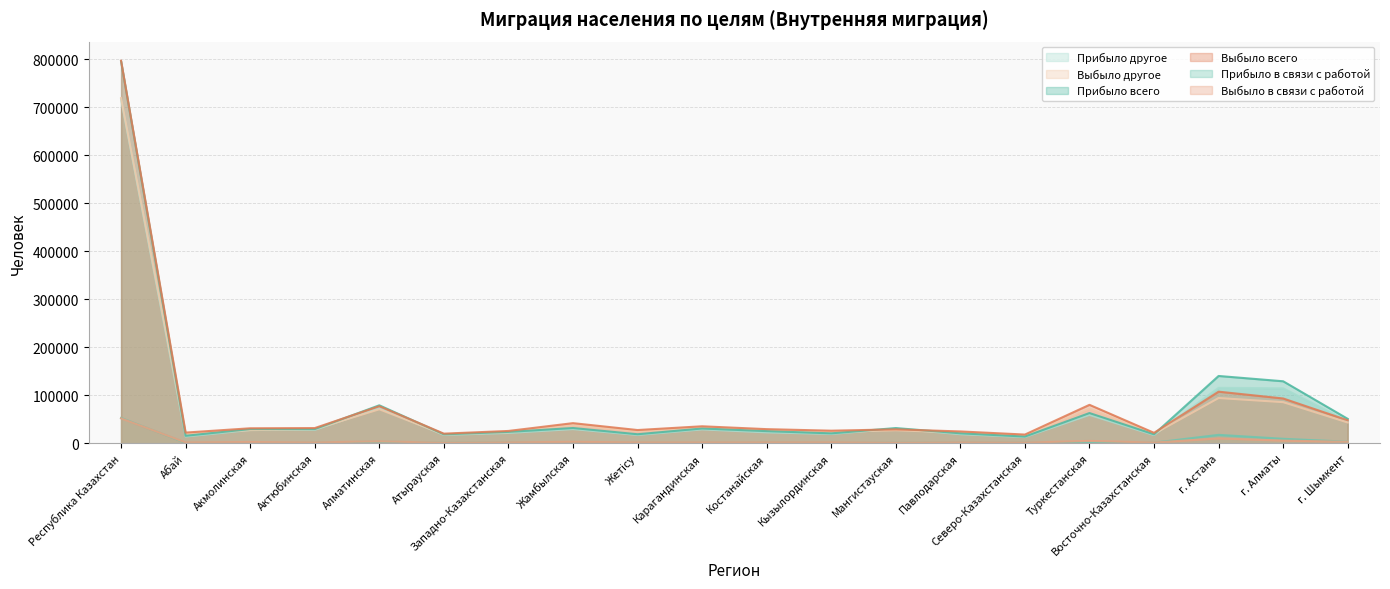

What is the difference between the Прибыло всего values at Акмолинская and Туркестанская?

33417